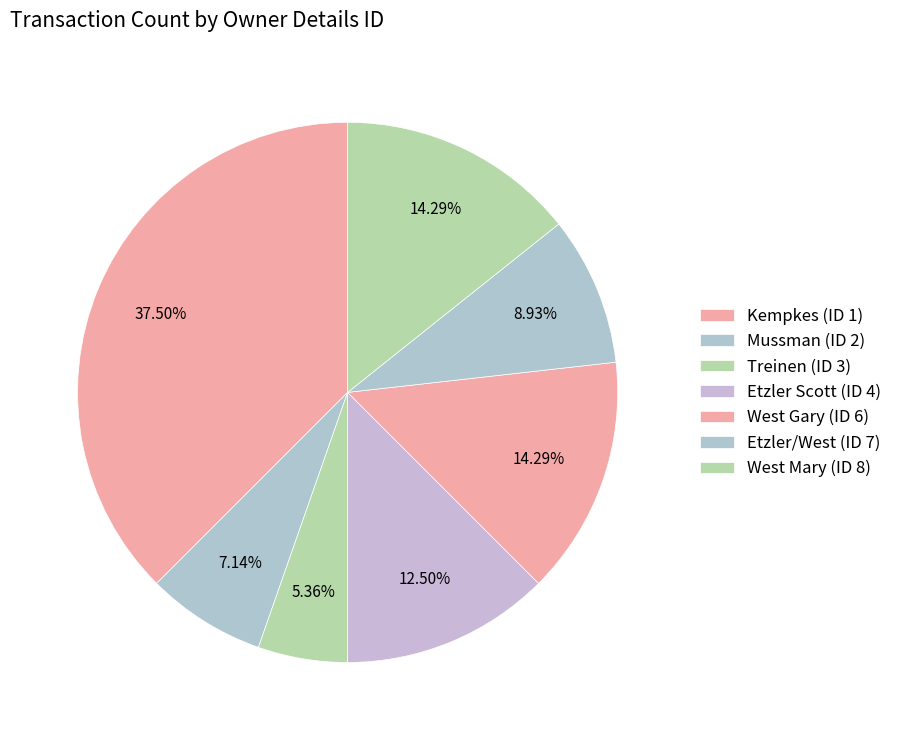

How many slices are in this pie chart?

7